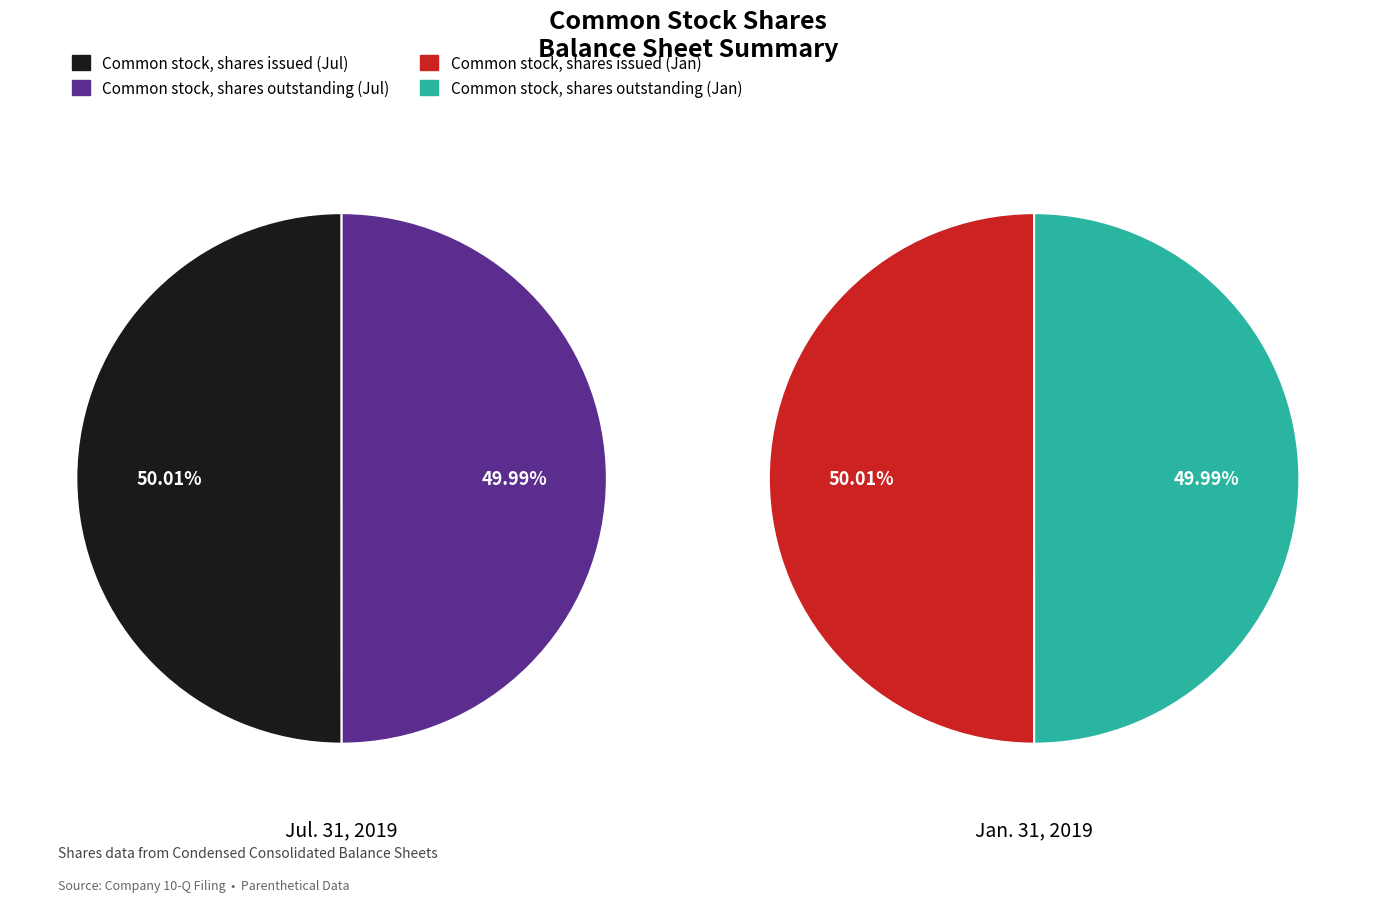

Which category has the smallest portion of the pie?

Common stock, shares outstanding